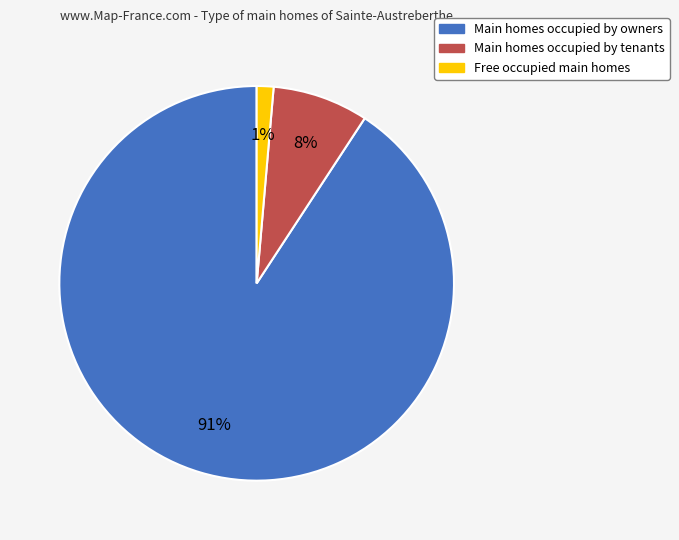

Does any single category account for the majority?

Yes